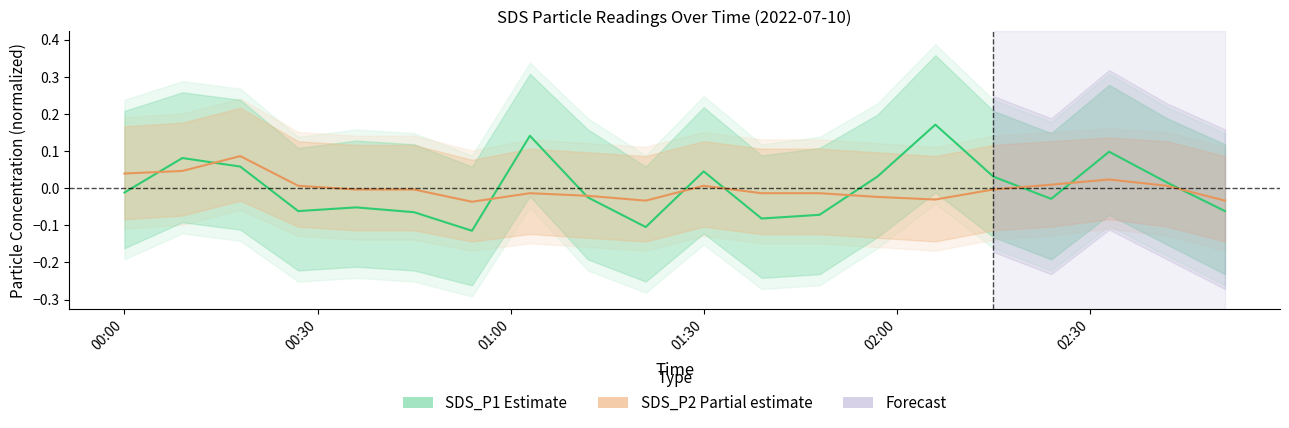

How many distinct data groups are displayed?

2